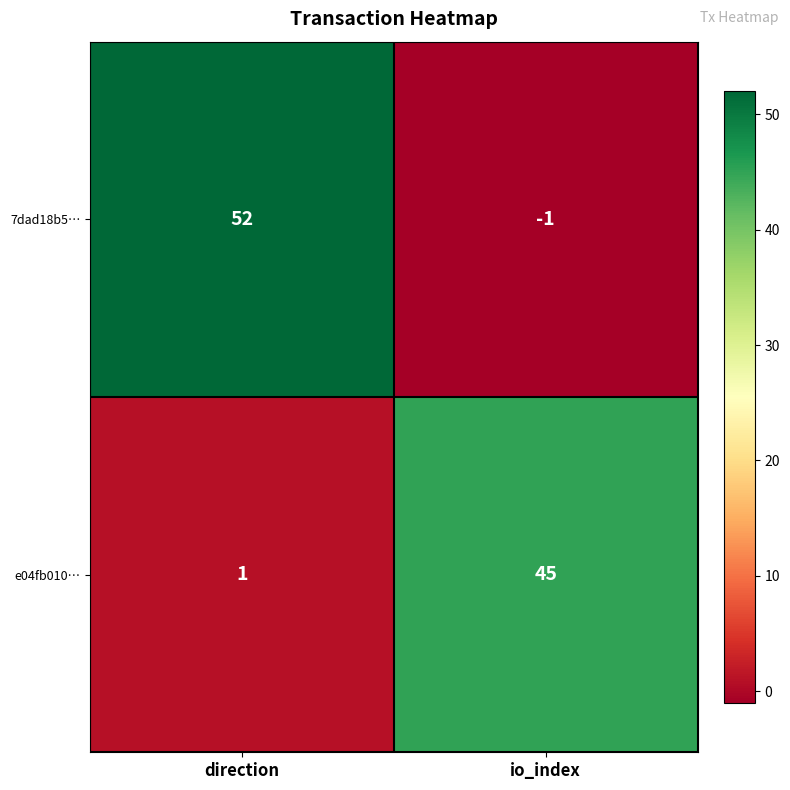

The e04fb010… series shows 69 at io_index. True or false?

False